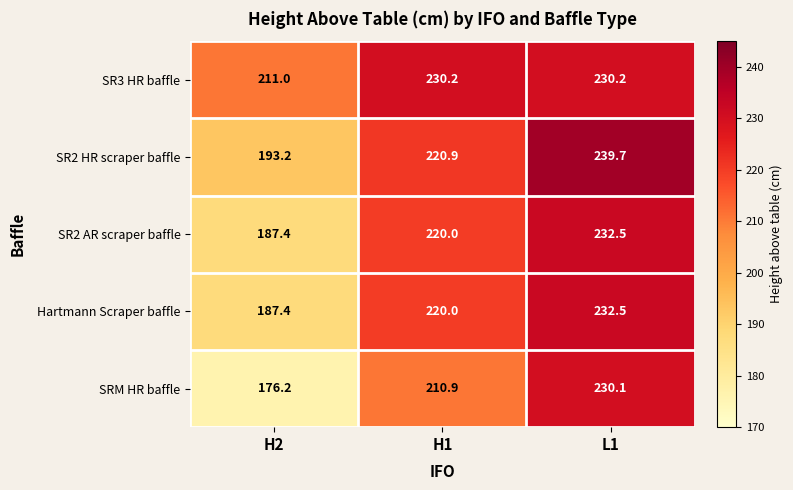

At which label does SRM HR baffle reach its minimum?

H2